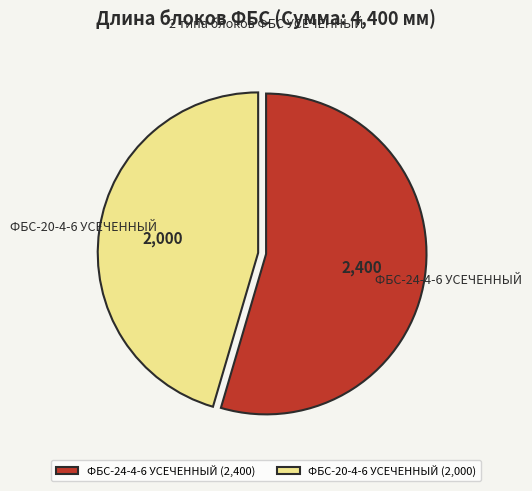

Is it true that ФБС-20-4-6 УСЕЧЕННЫЙ is 56% of the pie?

False